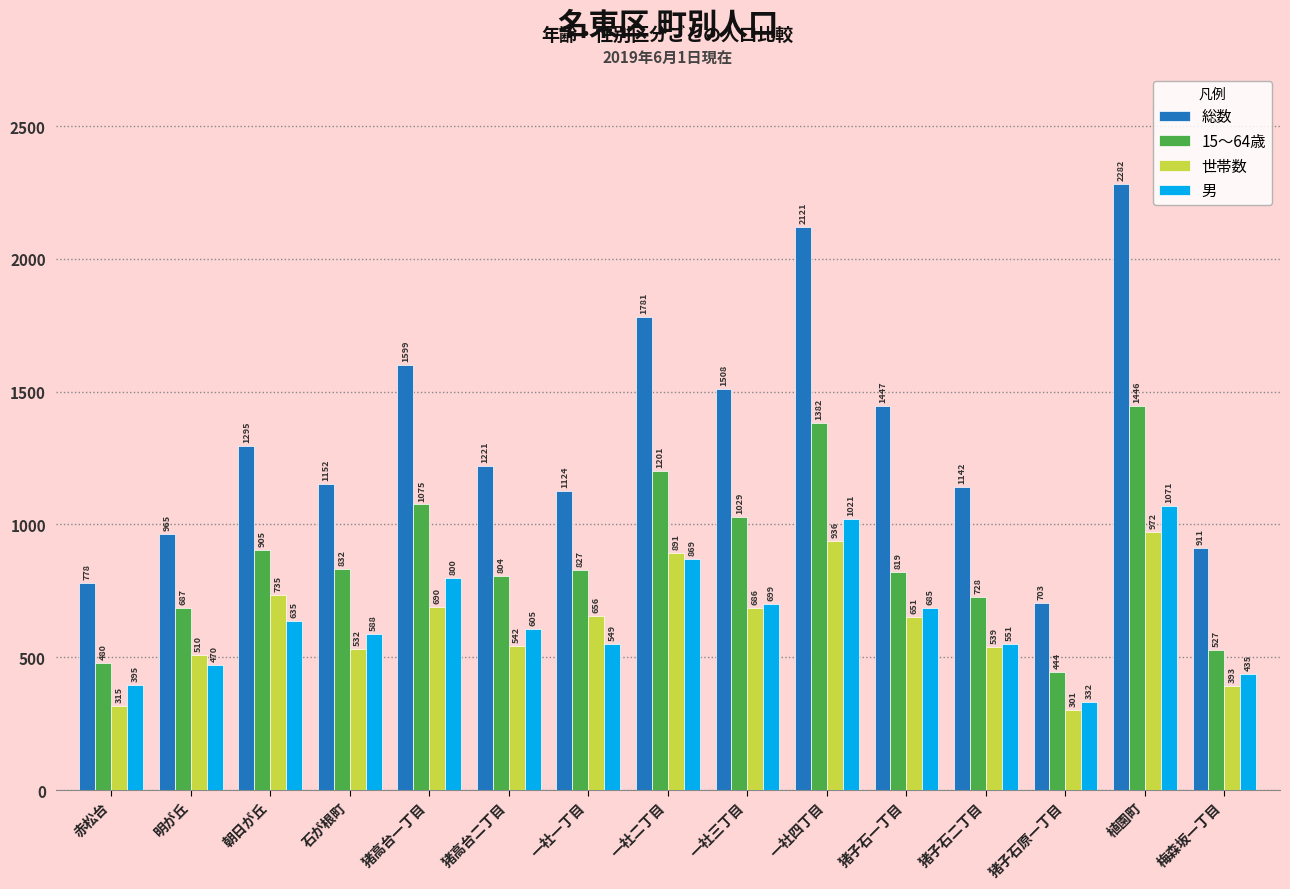

What are all the series names shown in the legend?

総数, 15〜64歳, 世帯数, 男